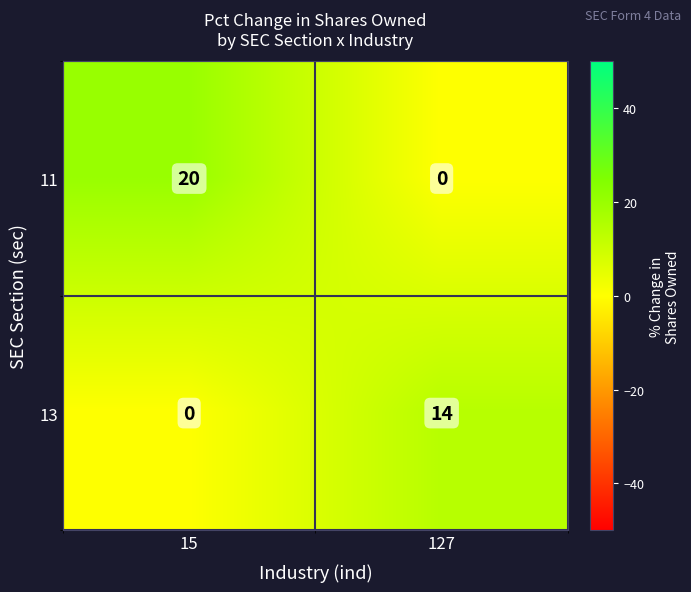

At how many categories does at least one series exceed 13?

2